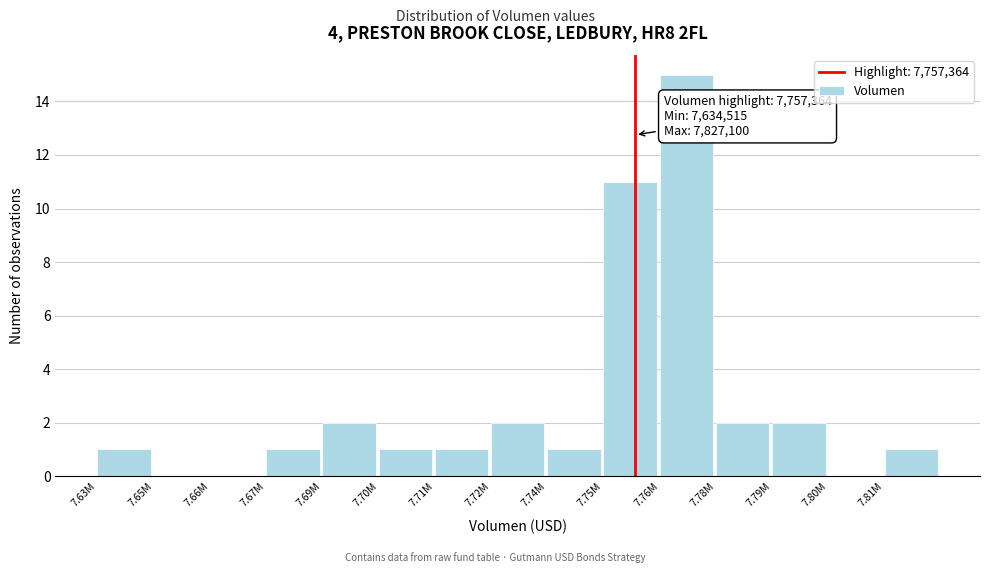

Reading right to left, what are all the values shown in this chart?

7.81M=1	7.80M=0	7.79M=2	7.78M=2	7.76M=15	7.75M=11	7.74M=1	7.72M=2	7.71M=1	7.70M=1	7.69M=2	7.67M=1	7.66M=0	7.65M=0	7.63M=1